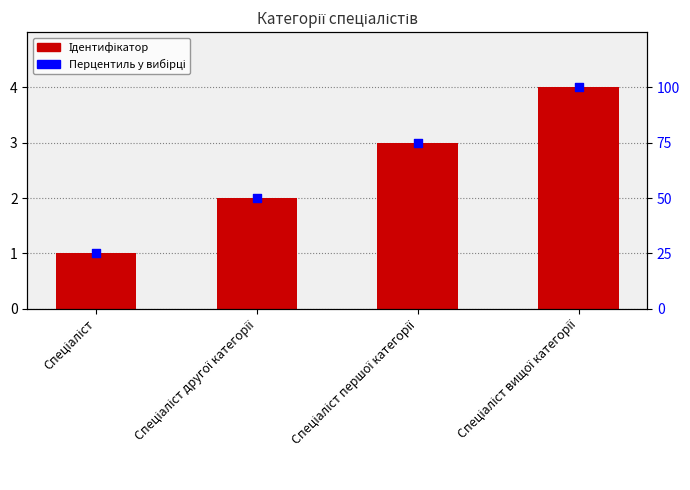

Which series has the largest Y range (max minus min)?

Перцентиль у вибірці